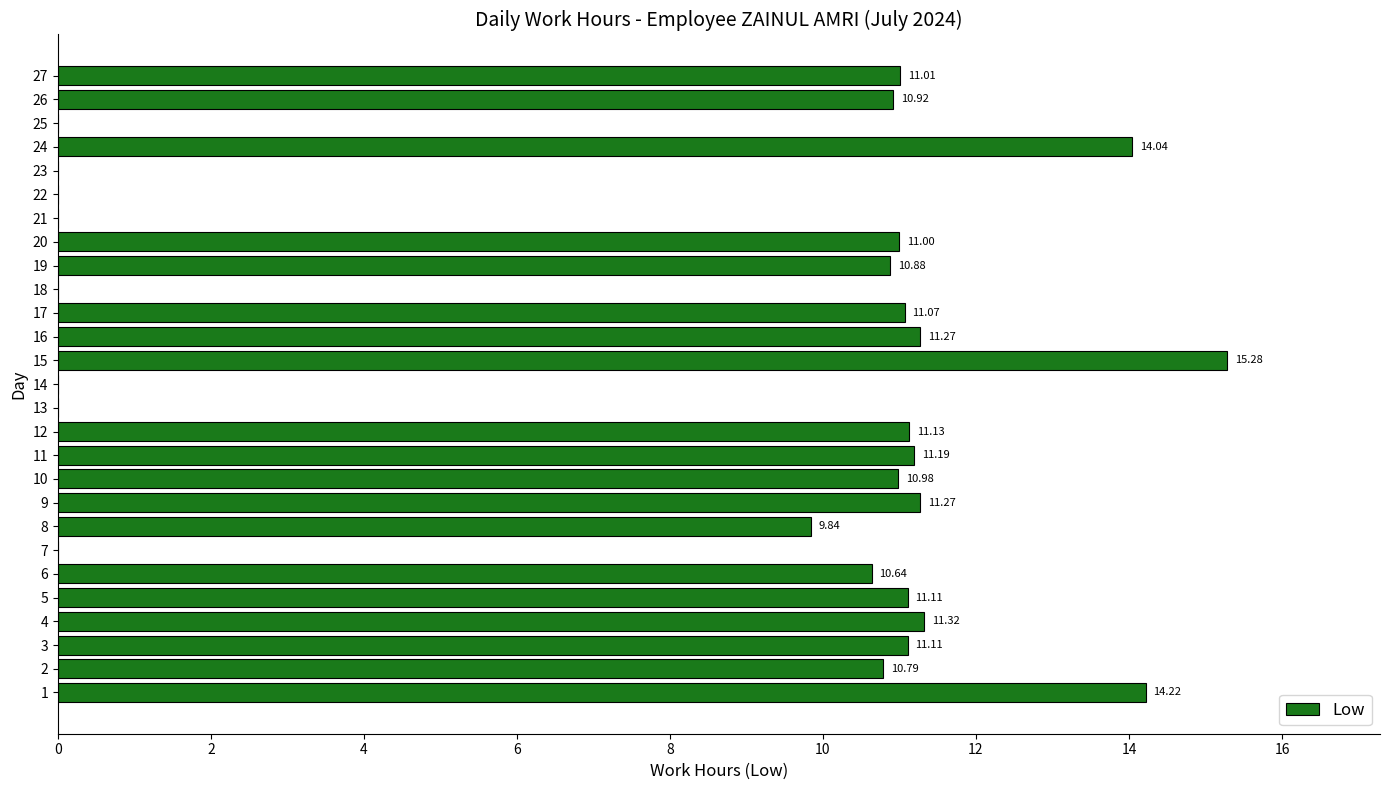

The chart shows a value of 11.3 at 16. True or false?

True